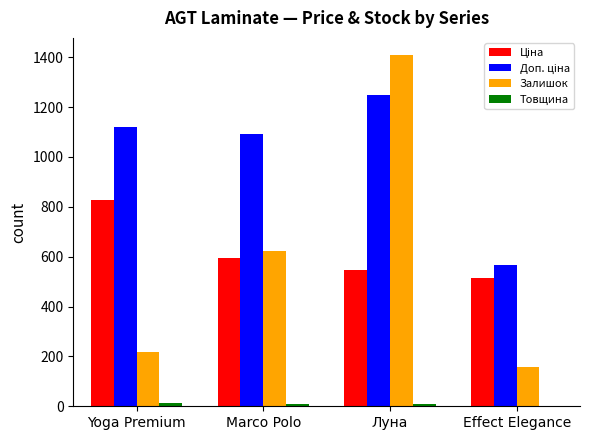

What is the maximum value for Залишок?

1407.0